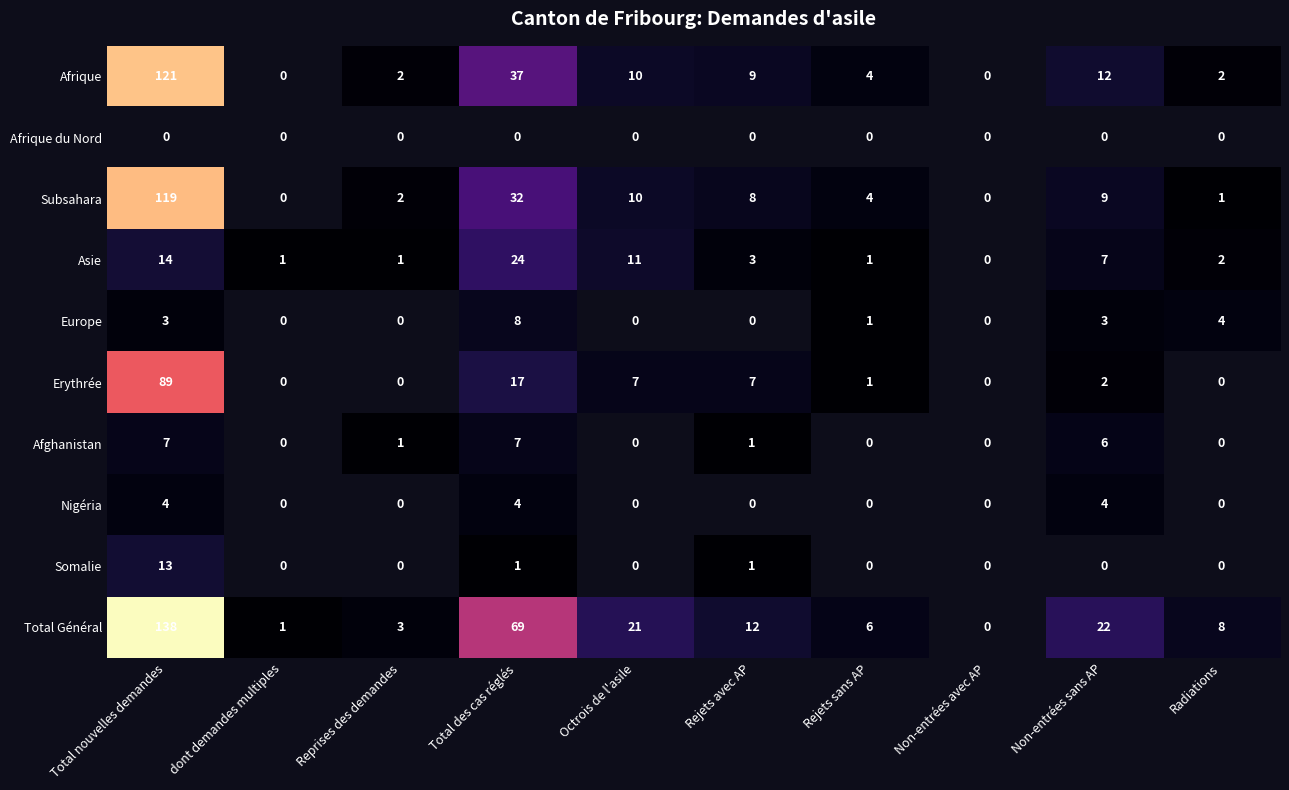

Is it true that Somalie equals 13 at Total nouvelles demandes?

True